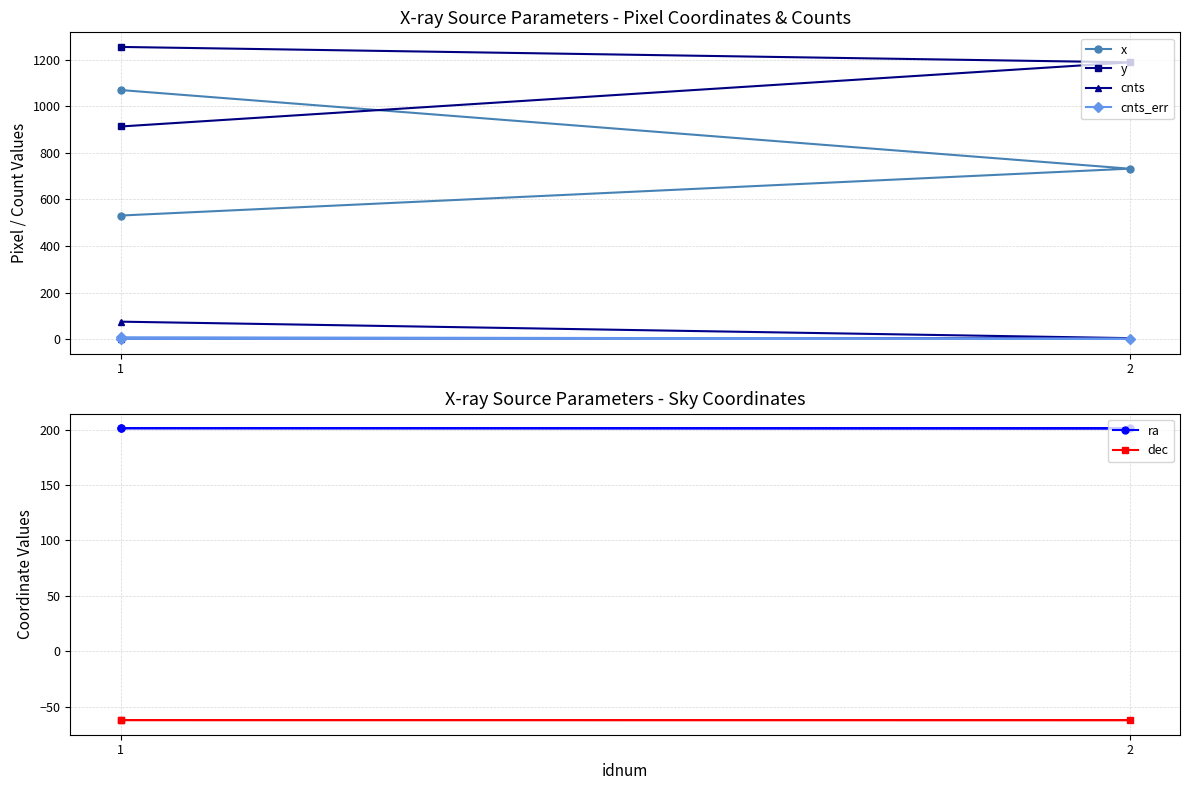

What is the difference between the maximum and minimum values in the ra series?

0.2